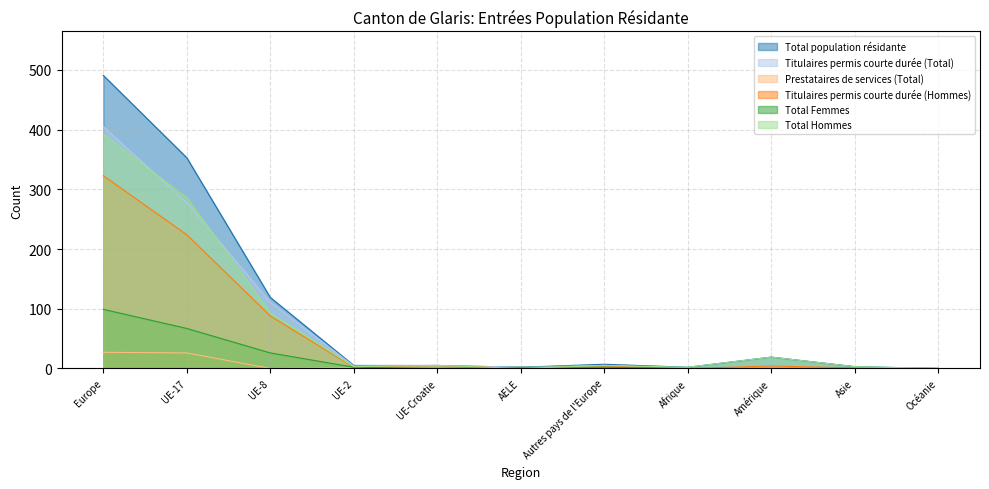

At which category does Total Femmes reach its first local valley?

UE-Croatie